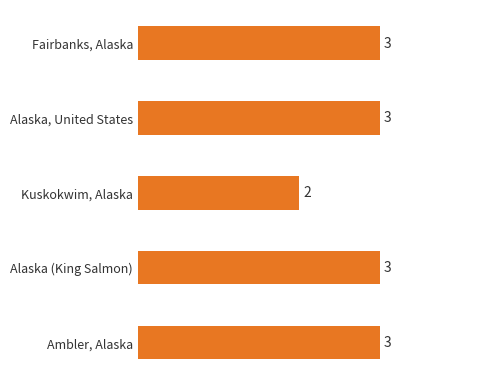

The value at Alaska (King Salmon) is 3. True or false?

True